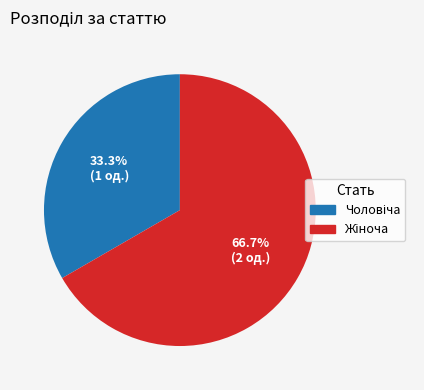

Does any single category account for the majority?

Yes